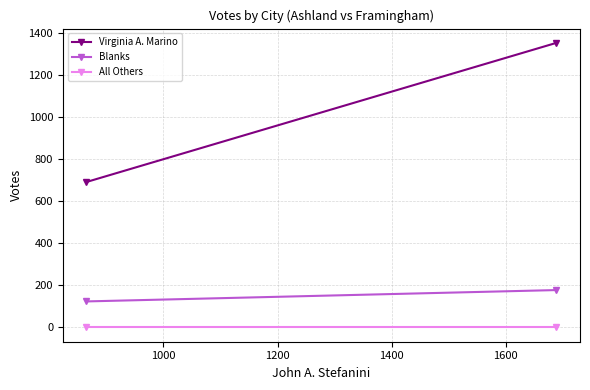

Reading left to right, extract all data points from this chart.

Virginia A. Marino: 692	1354
Blanks: 124	178
All Others: 0	0